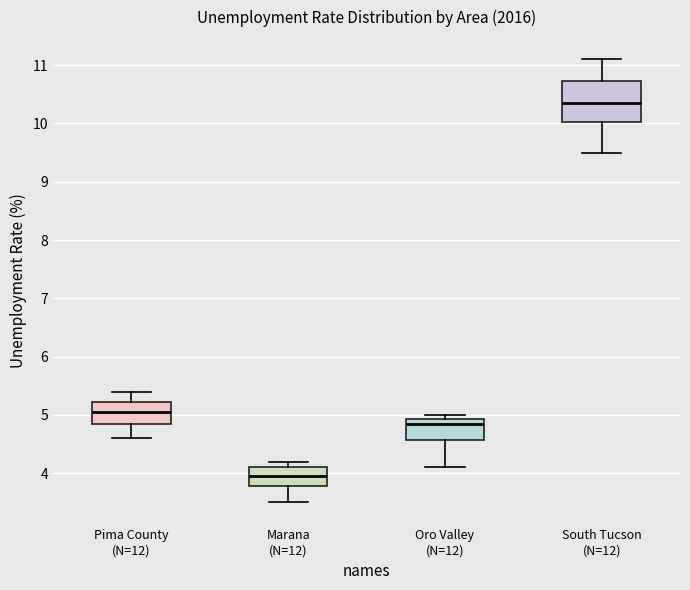

Which box is the tallest, from its lower edge to its upper edge?

South Tucson (N=12)